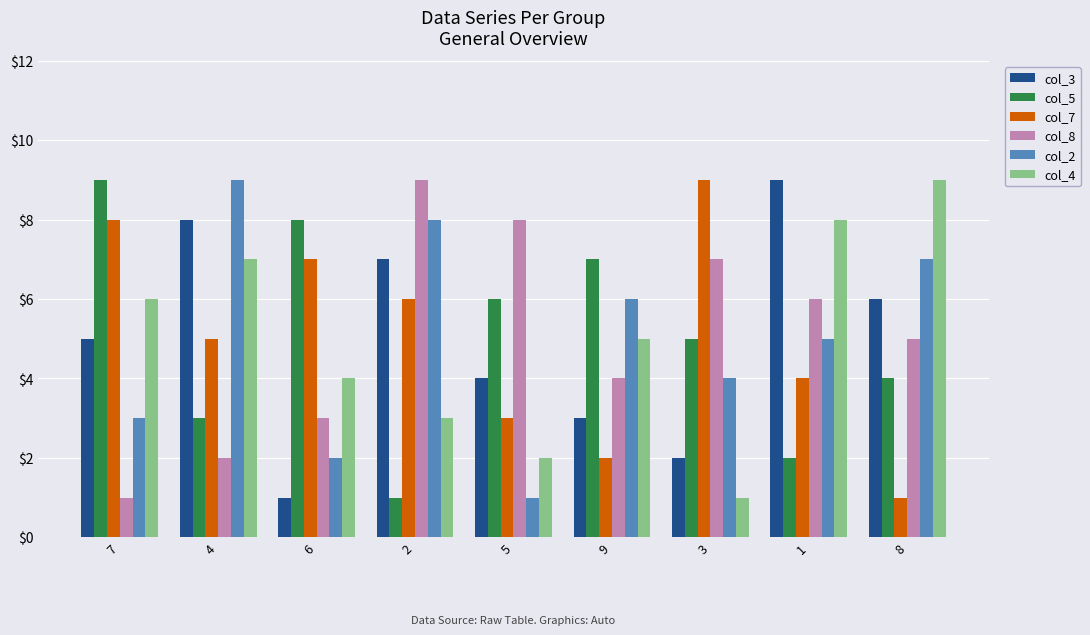

List the labels in order of col_4 value, largest first.

8, 1, 4, 7, 9, 6, 2, 5, 3